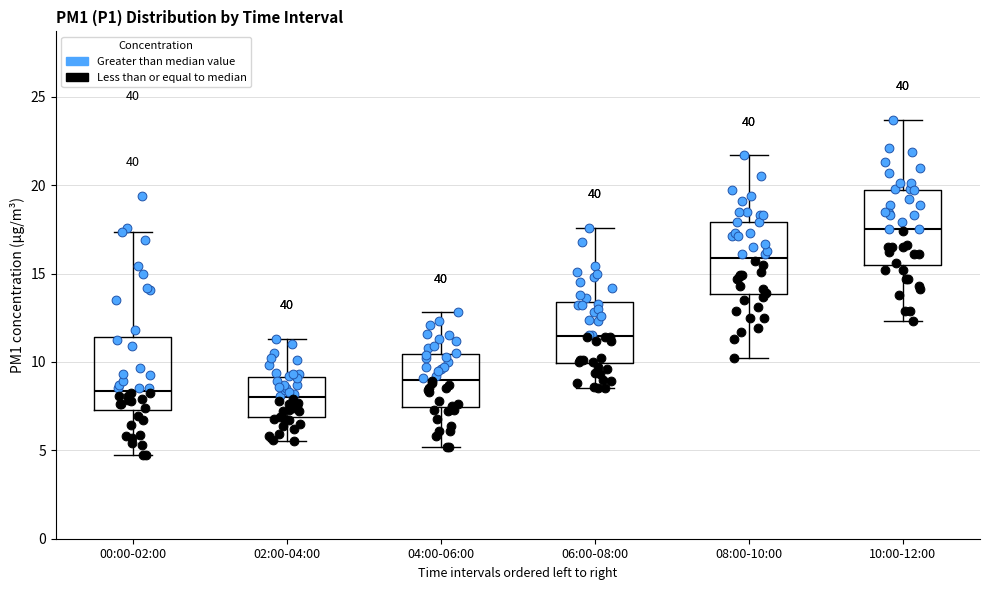

Reading left to right, transcribe this box plot: for each box, give where its median line is, the range the box spans, and where its two whiskers end, as read against the y-axis. The values are not printed on the chart, so give them approximately, as read against the axis.

00:00-02:00: median 8.5, box 7.5 to 11.5, whiskers 4.5 to 17.5
02:00-04:00: median 8.0, box 7.0 to 9.0, whiskers 5.5 to 11.5
04:00-06:00: median 9.0, box 7.5 to 10.5, whiskers 5.0 to 13.0
06:00-08:00: median 11.5, box 10.0 to 13.5, whiskers 8.5 to 17.5
08:00-10:00: median 16.0, box 14.0 to 18.0, whiskers 10.0 to 21.5
10:00-12:00: median 17.5, box 15.5 to 19.5, whiskers 12.5 to 23.5